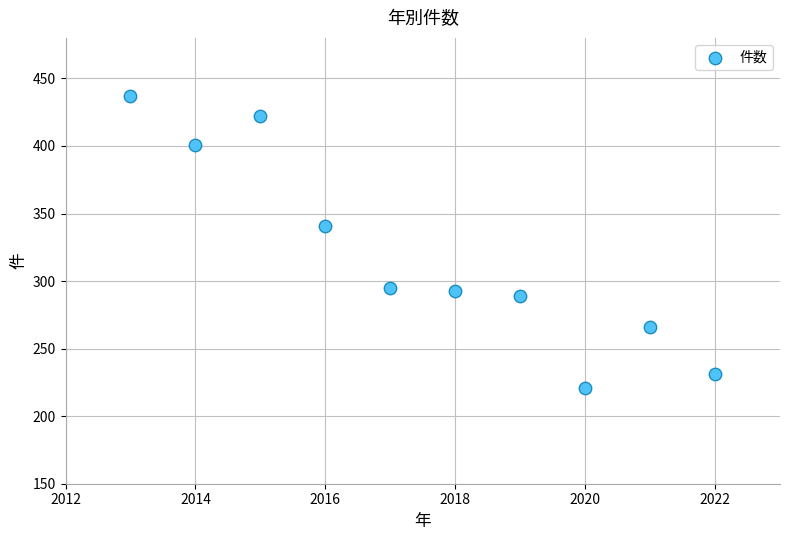

What is the range of Y values (max minus min)?

216